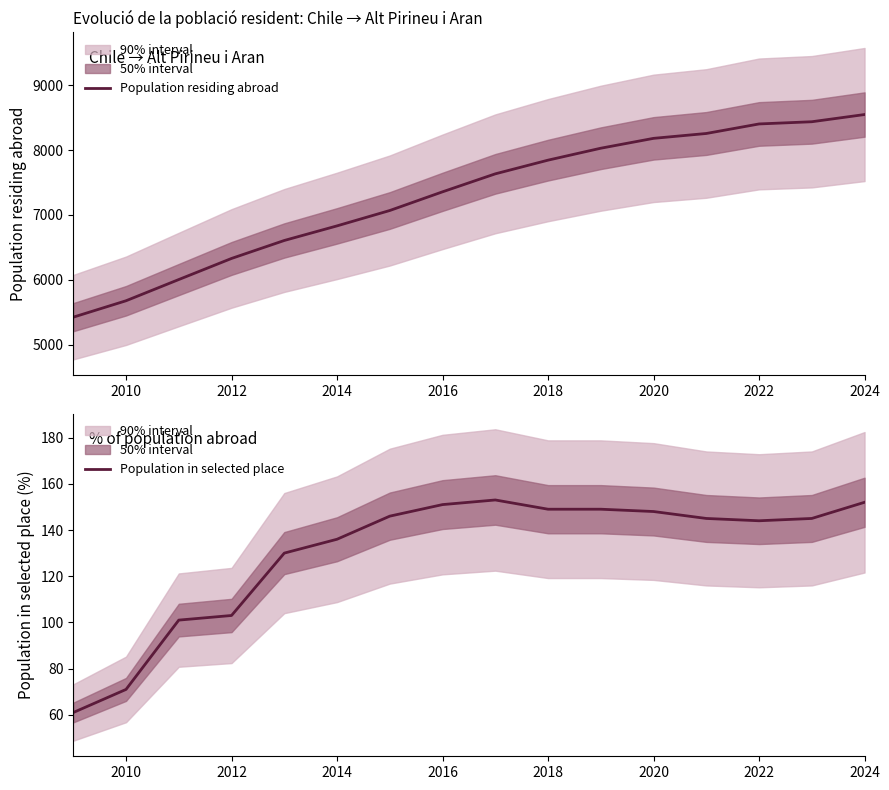

Which series has the largest total across all categories?

Population residing abroad